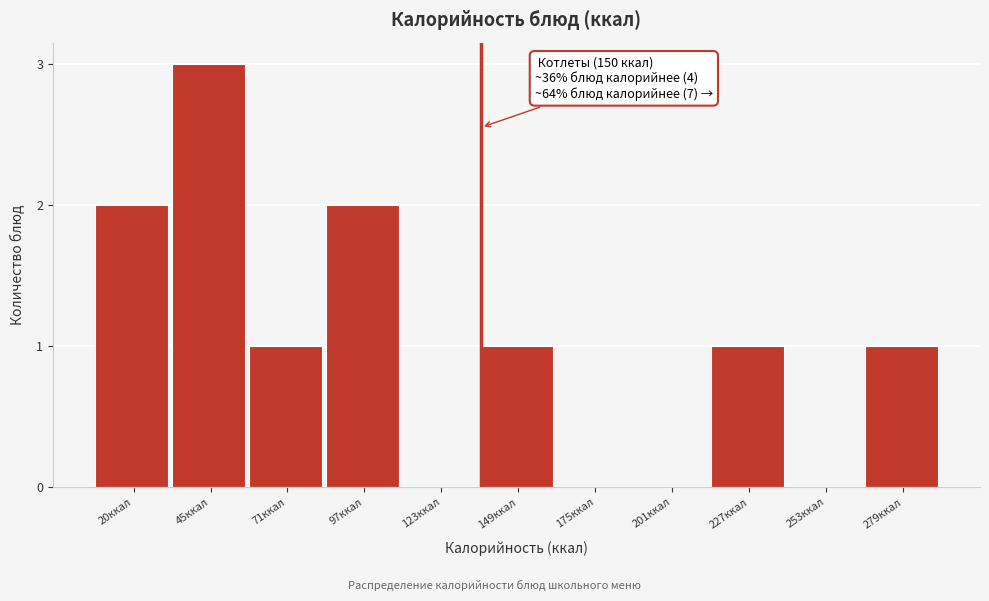

Reading left to right, what are all the values shown in this chart?

20ккал=2	45ккал=3	71ккал=1	97ккал=2	123ккал=0	149ккал=1	175ккал=0	201ккал=0	227ккал=1	253ккал=0	279ккал=1